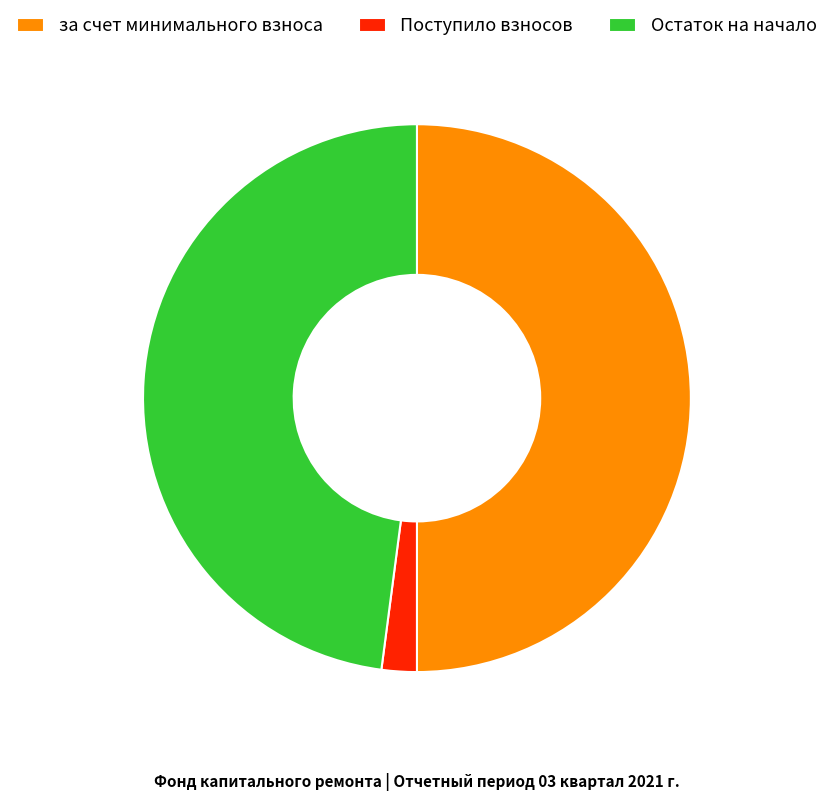

Rank the categories by value from highest to lowest.

за счет минимального взноса, Остаток на начало, Поступило взносов